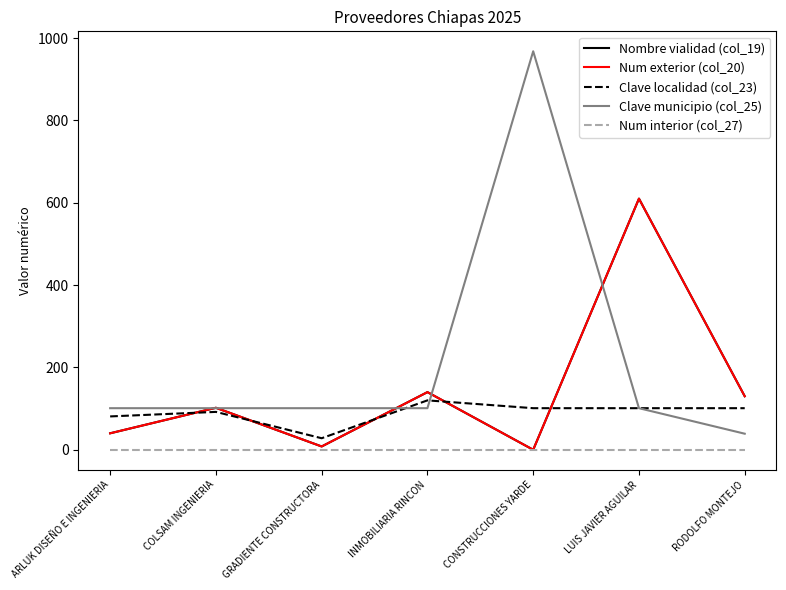

Reading left to right, what are all the values shown in this chart?

Nombre vialidad (col_19): 40	102	8	140	0	610	130
Num exterior (col_20): 40	102	8	140	0	610	130
Clave localidad (col_23): 81	92	28	120	101	101	101
Clave municipio (col_25): 101	101	101	101	968	101	39
Num interior (col_27): 0	0	0	0	0	0	0